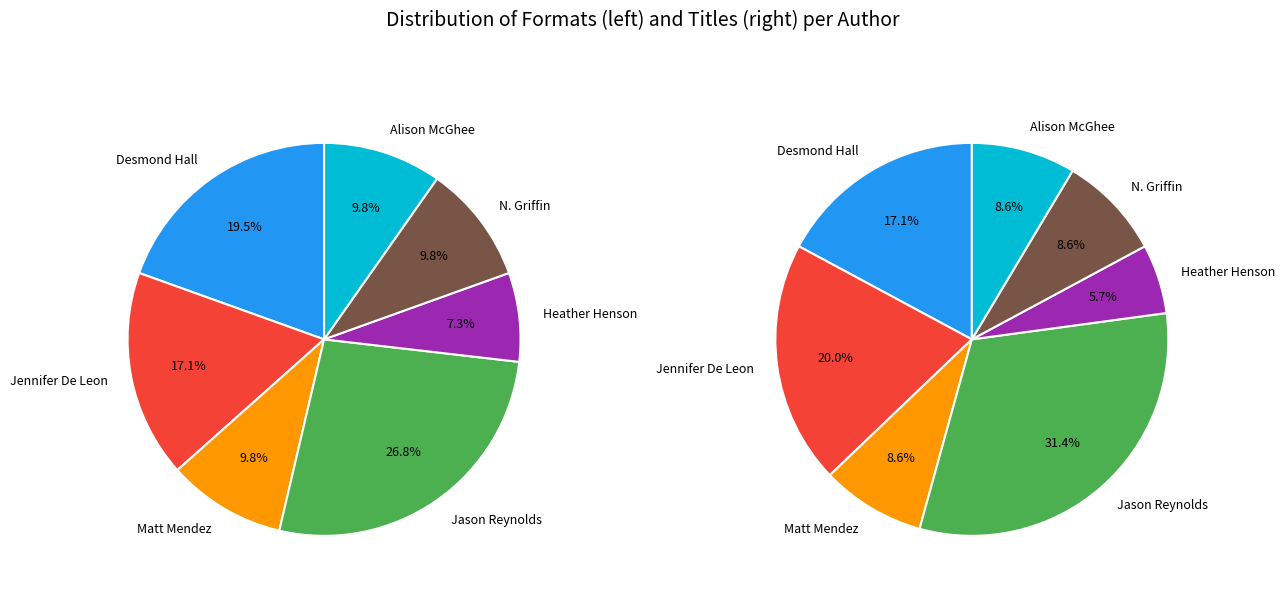

Does Desmond Hall account for over 50% of the chart?

No